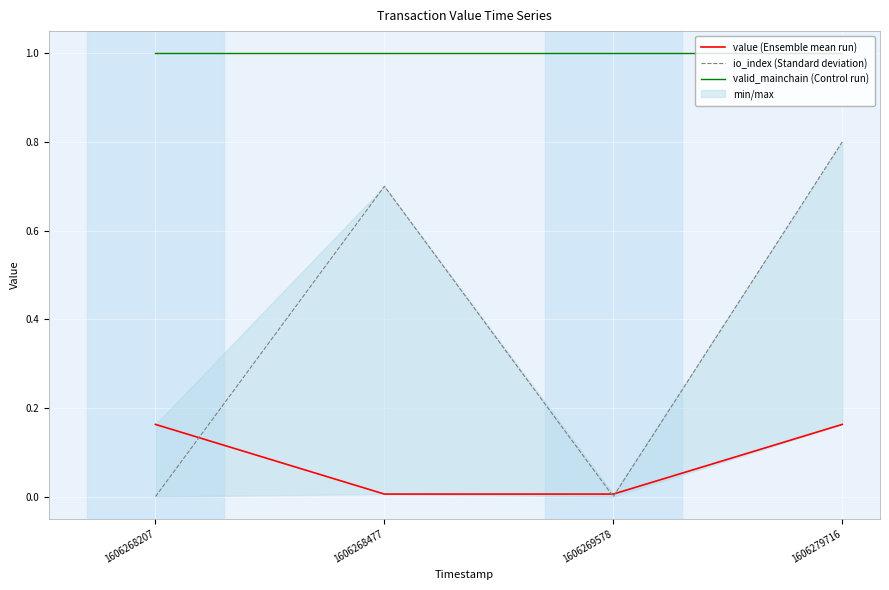

Rank the series by their average value, from highest to lowest.

valid_mainchain (Control run), io_index (Standard deviation), value (Ensemble mean run)